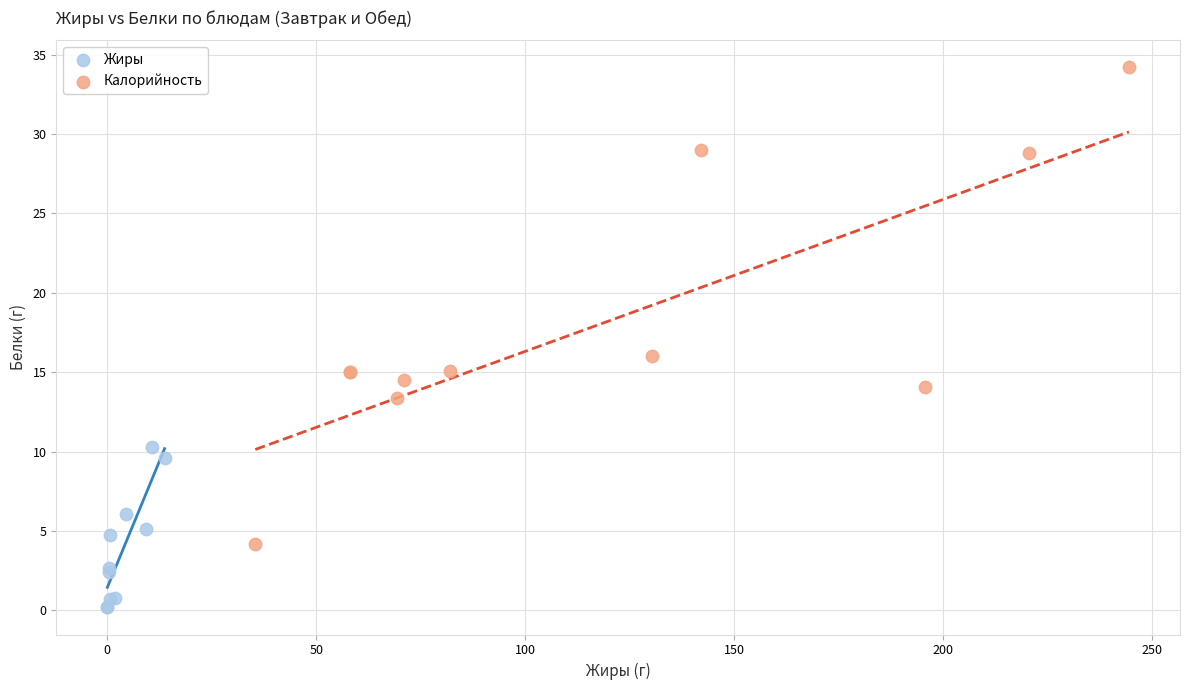

Which series contains the highest Y value?

Калорийность